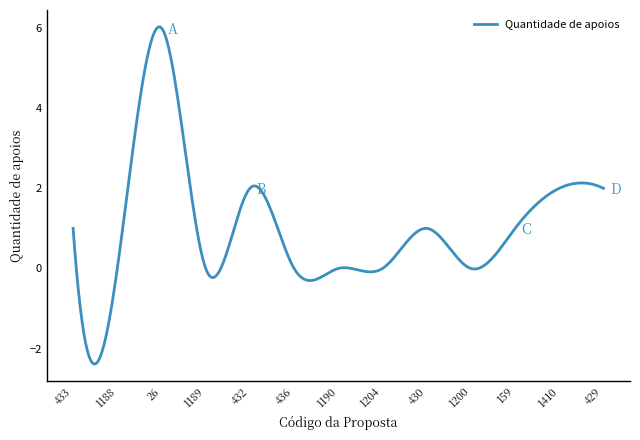

What is the smallest value displayed?

-2.4